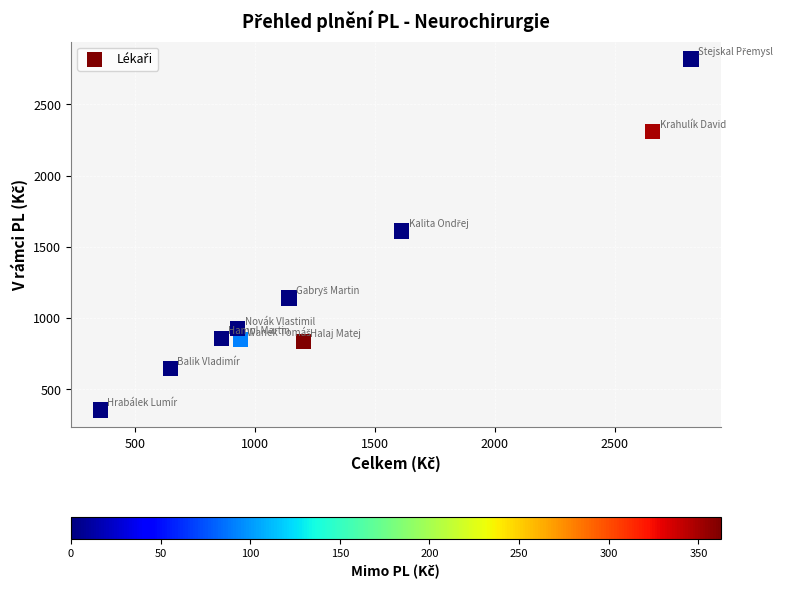

What is the average Y value?

1235.8